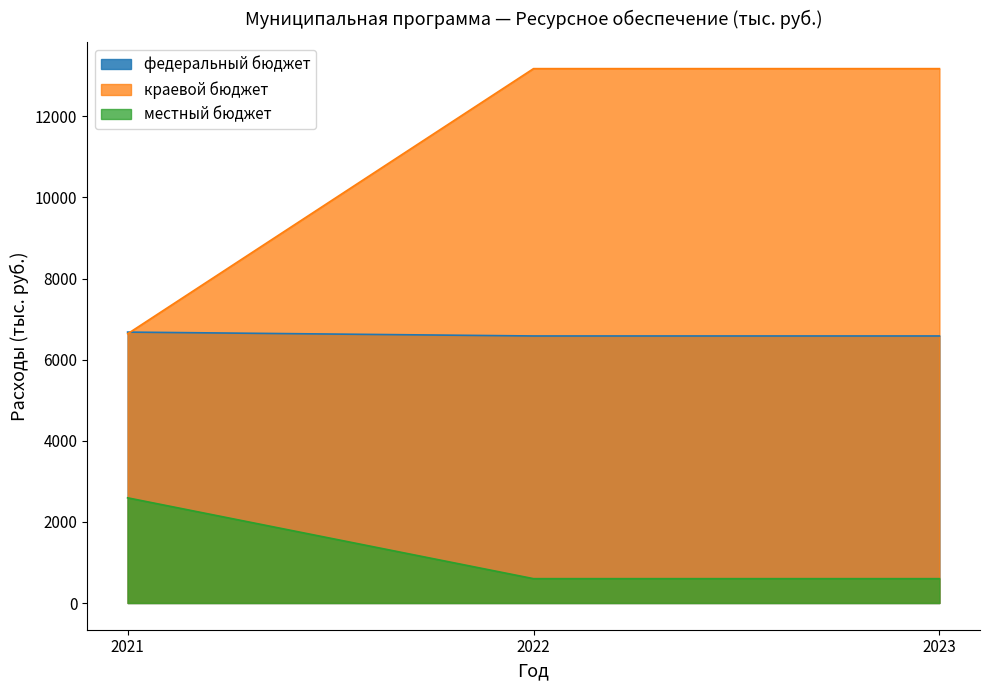

Between 2023 and 2022, which is larger?

2023